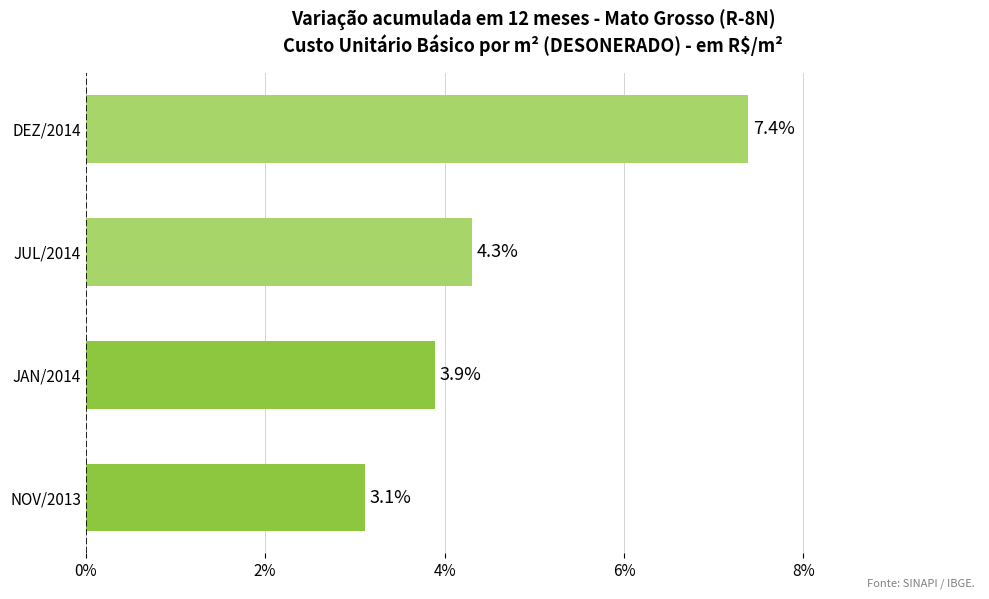

What is the maximum value shown in the chart?

7.4